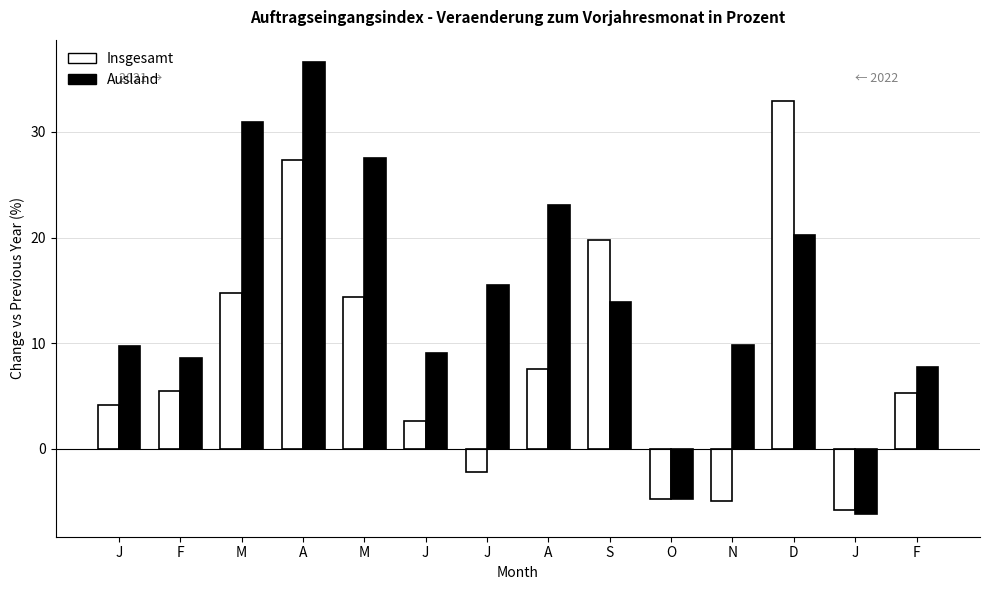

Are the bars grouped side by side (vs. stacked)?

Yes